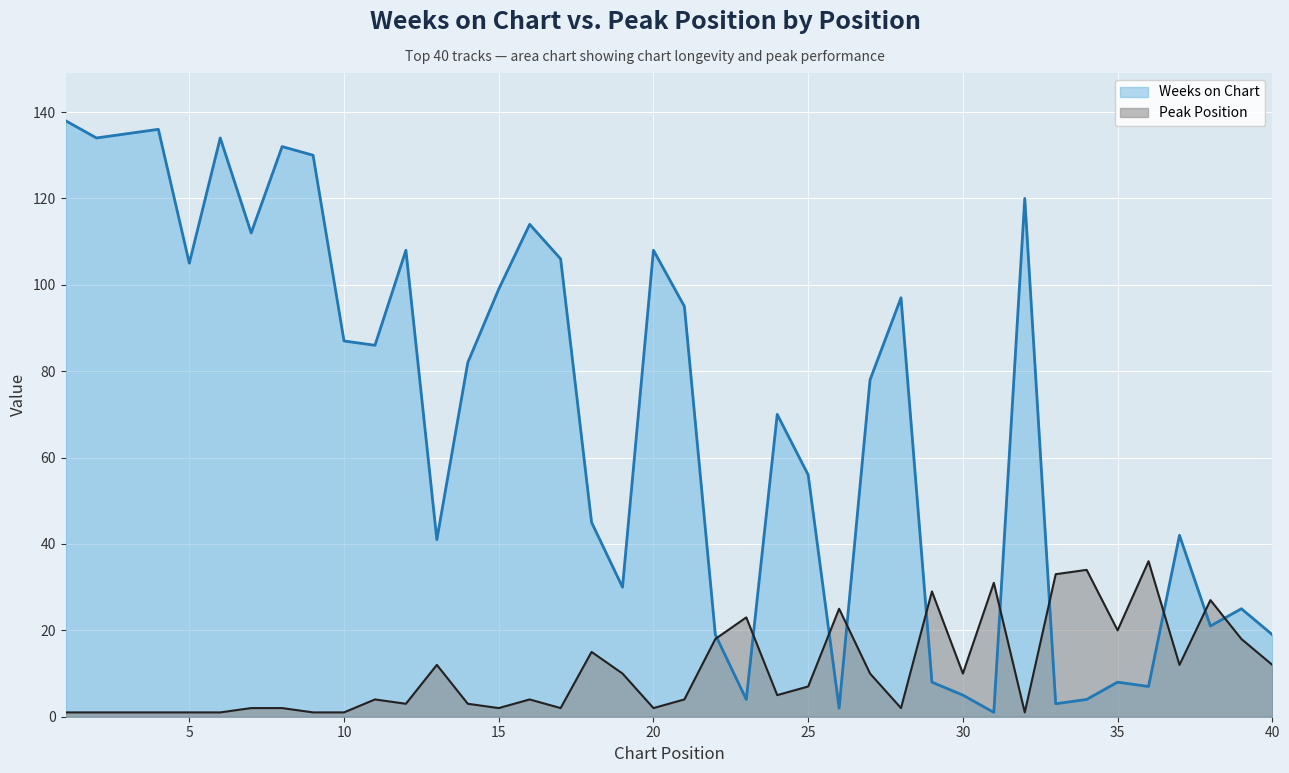

At which label does Weeks on Chart first exceed 82?

1